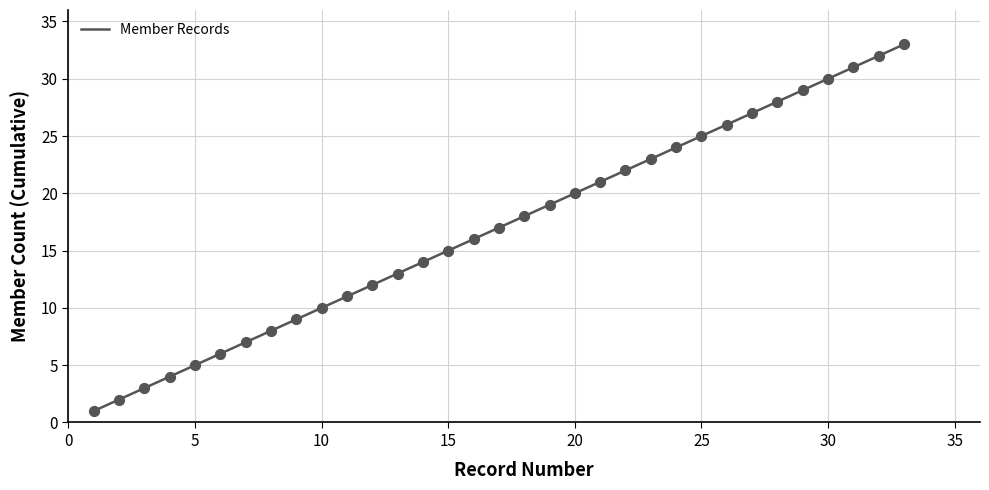

What is the minimum value for Member Records?

1.0